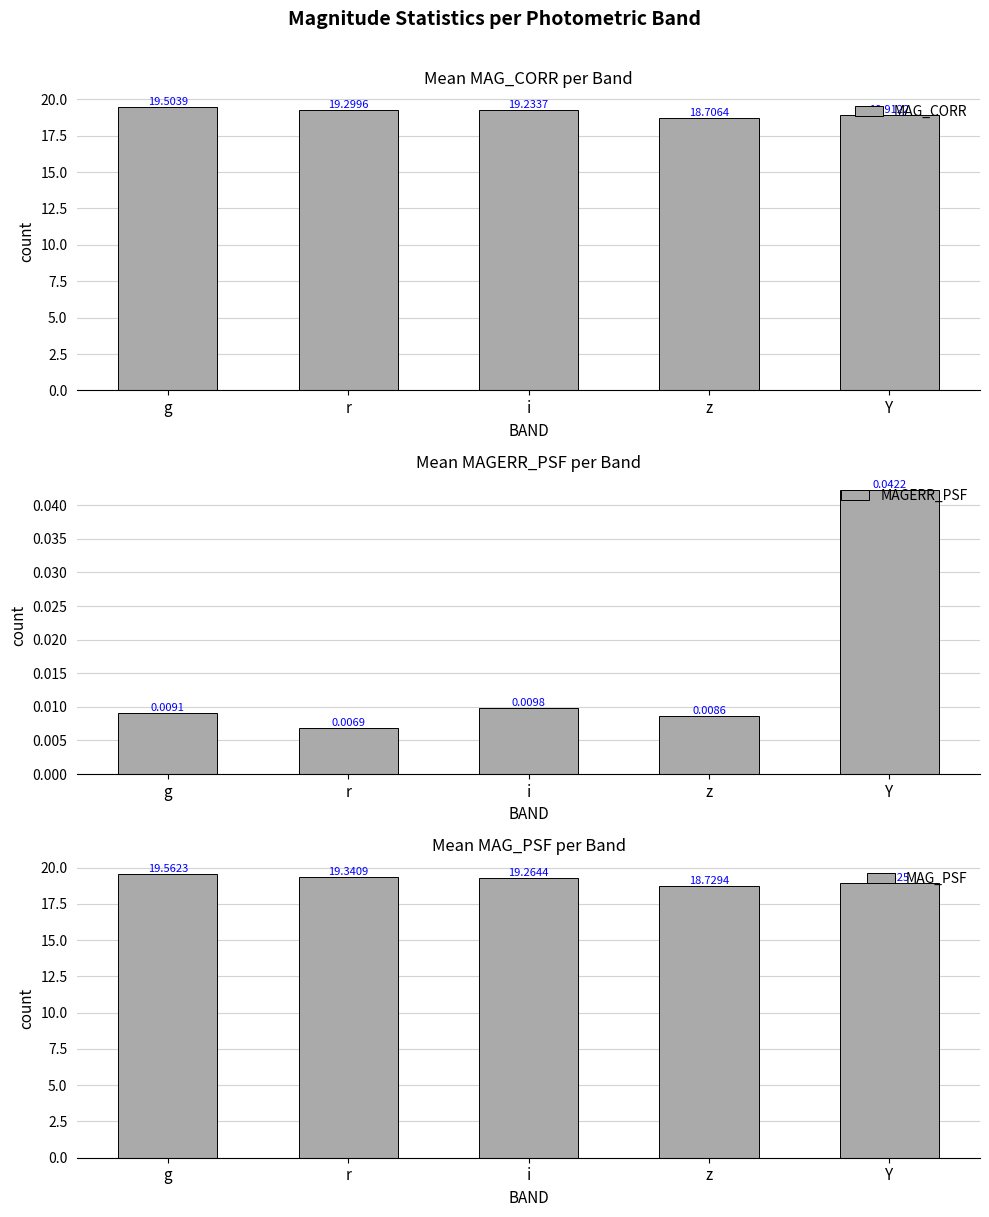

Between r and z, which series saw the biggest shift?

MAG_PSF